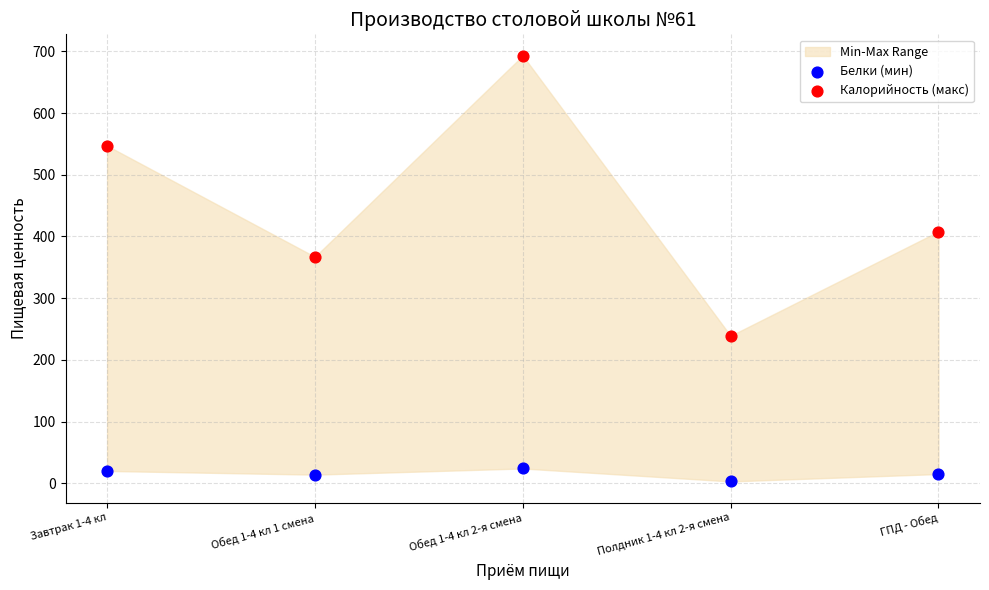

Which series reaches the maximum Y coordinate?

Калорийность (макс)